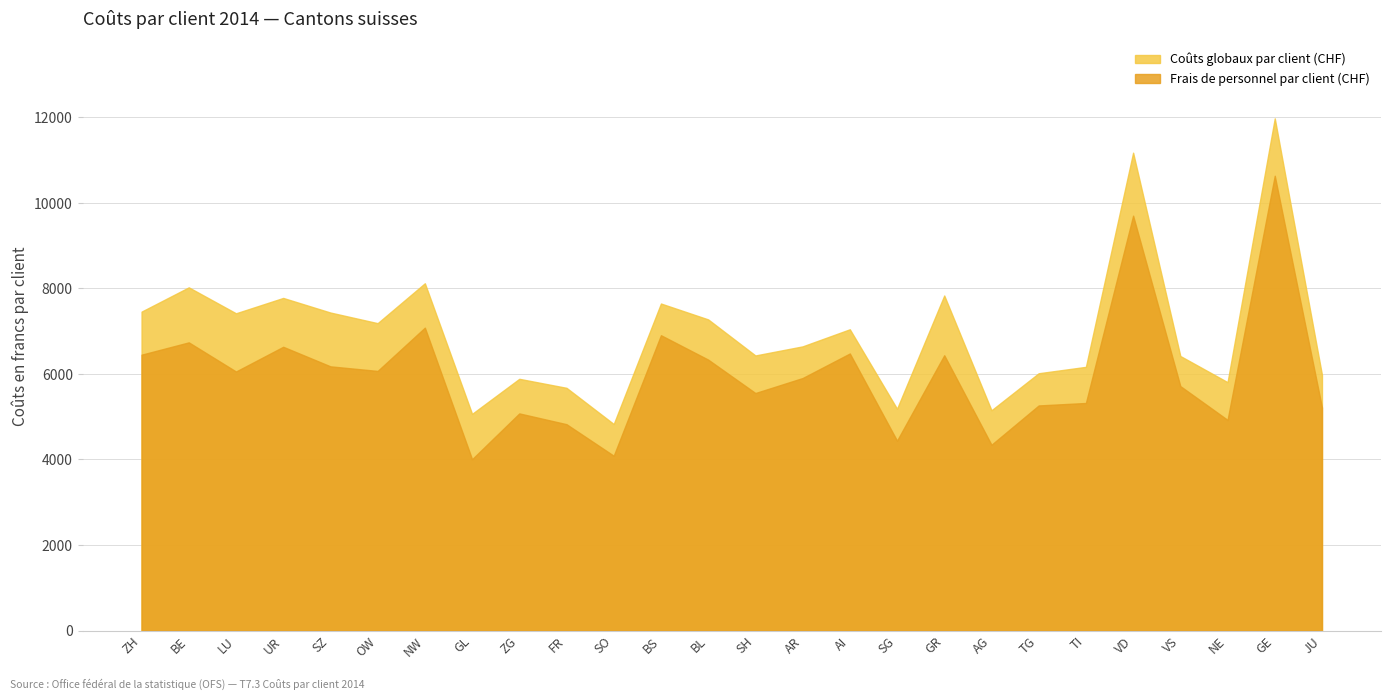

The value of Frais de personnel par client (CHF) at UR is 6635.8. True or false?

True